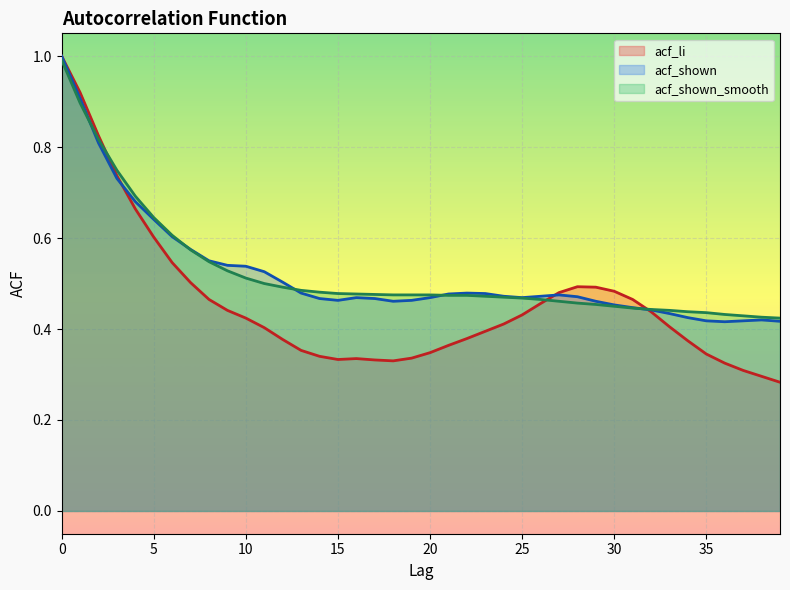

The acf_shown_smooth series shows 0.1 at 24. True or false?

False